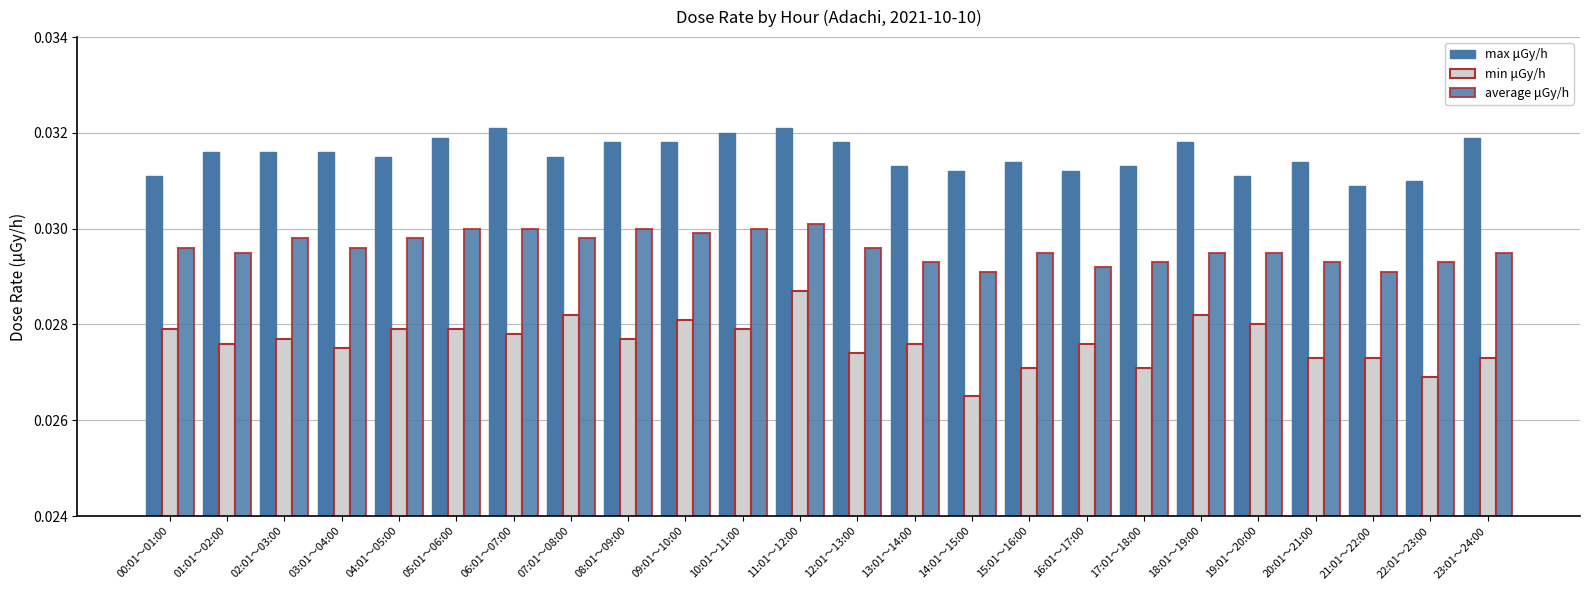

Which category has the highest value in the average μGy/h series?

11:01～12:00